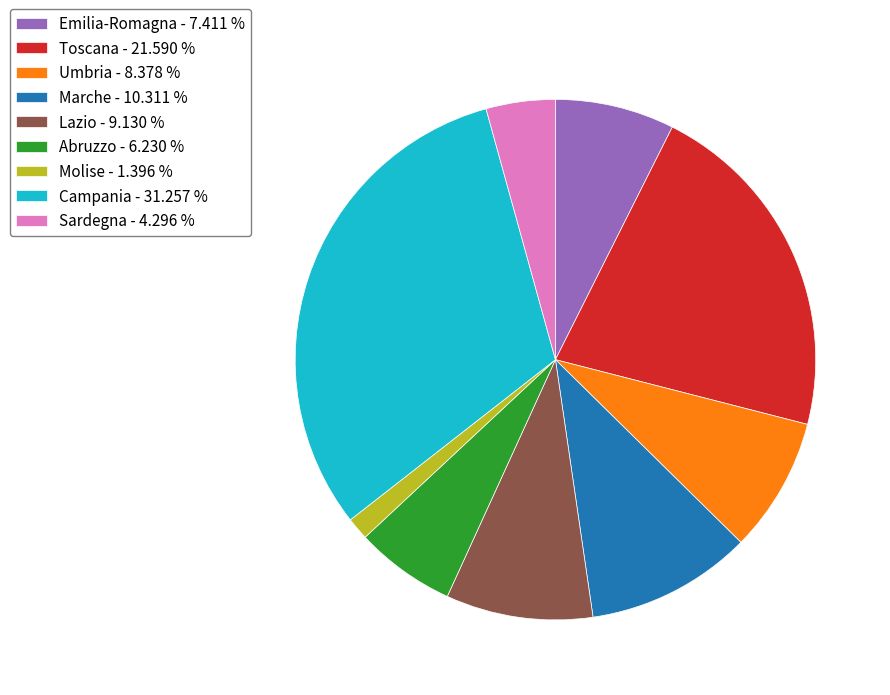

Count the number of slices in the pie.

9